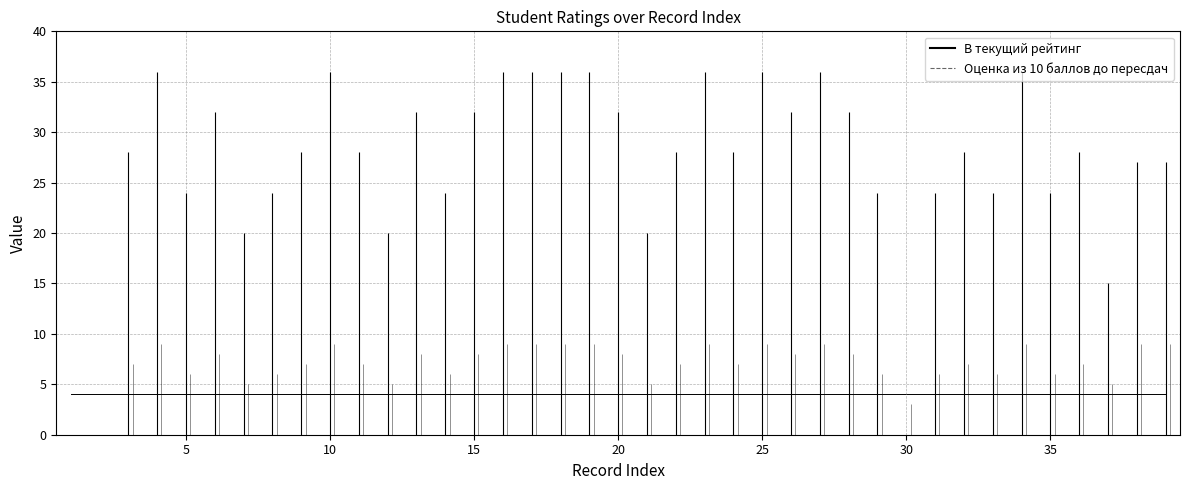

Where is В текущий рейтинг nearest to the value 18?

7